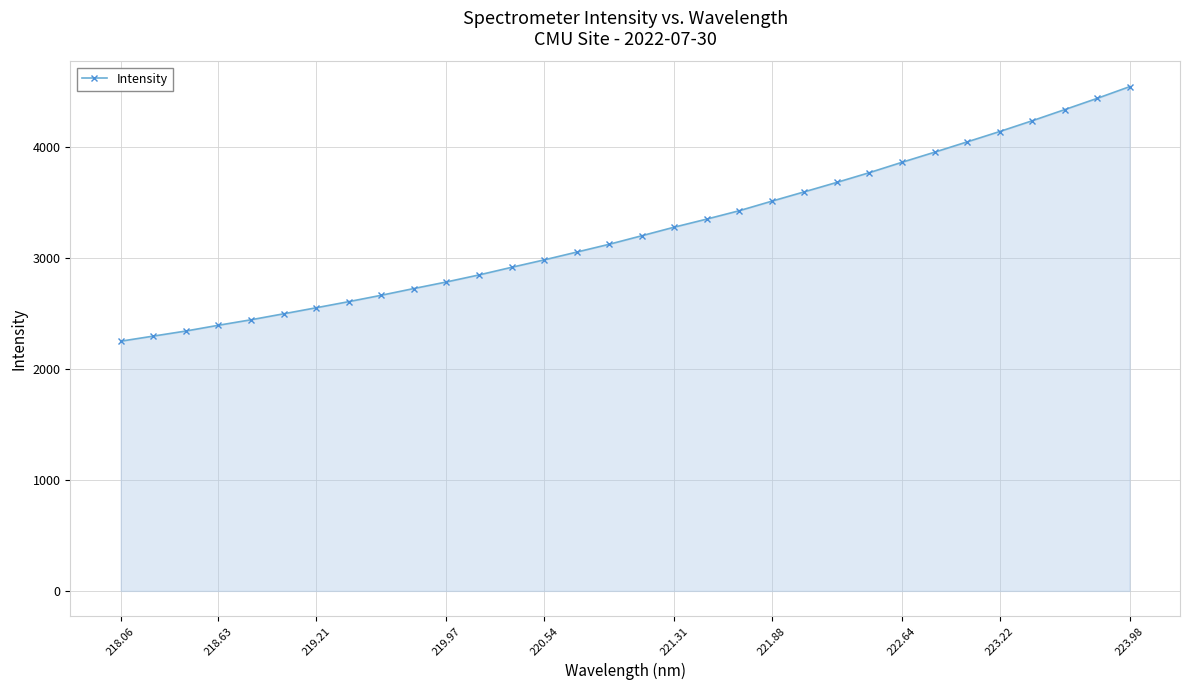

What is the difference between the maximum and minimum values?

2291.1